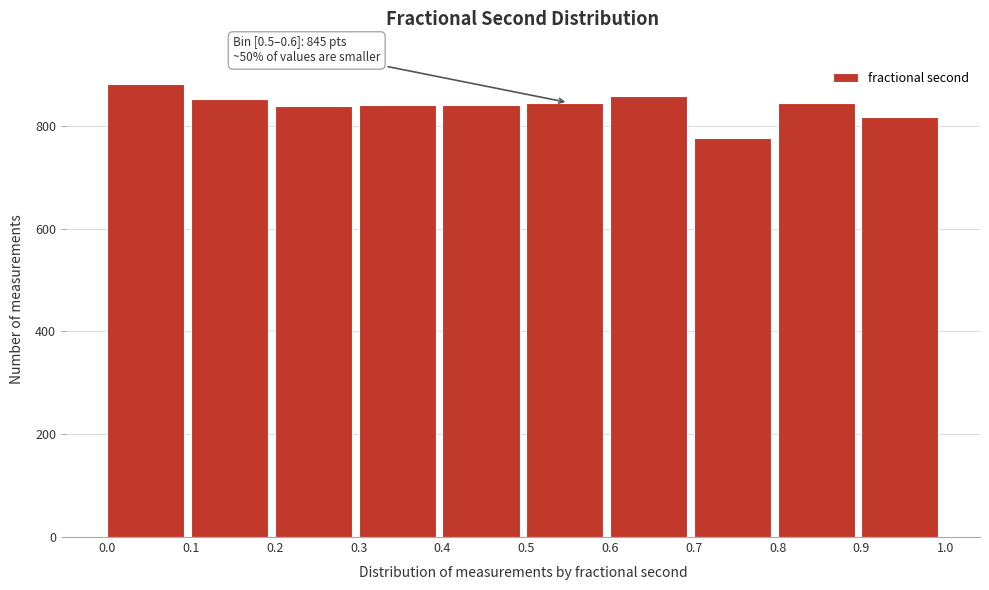

Over which range of the x-axis is the bar tallest?

0.0 to 0.1